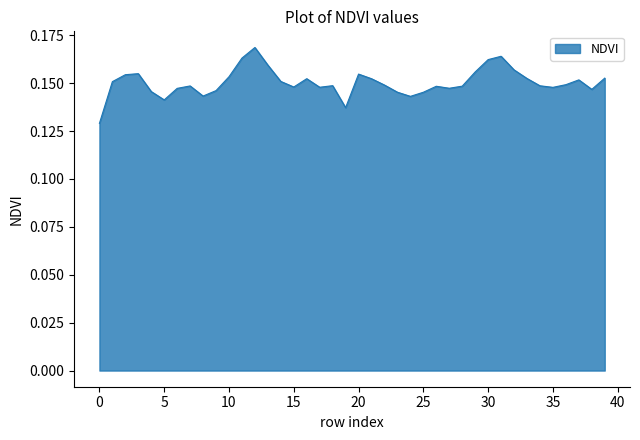

Does the chart display data point markers on the line(s)?

No